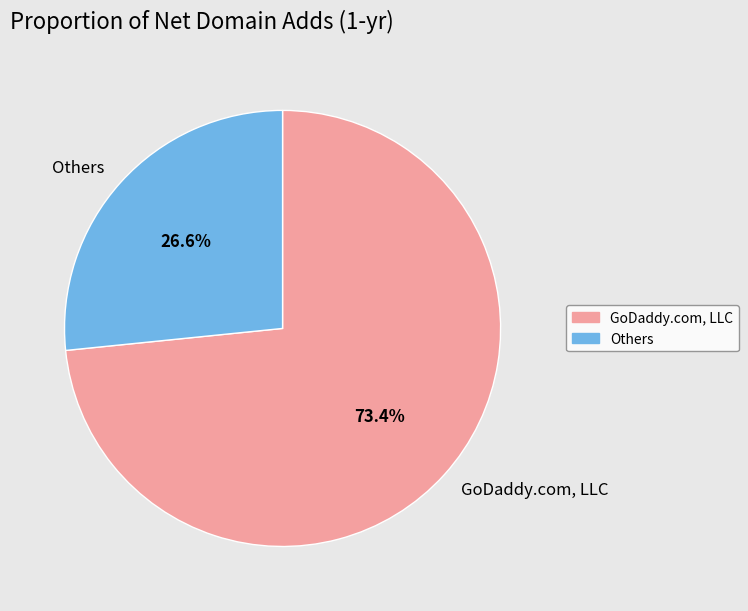

Rank the categories by value from highest to lowest.

GoDaddy.com, LLC, Others